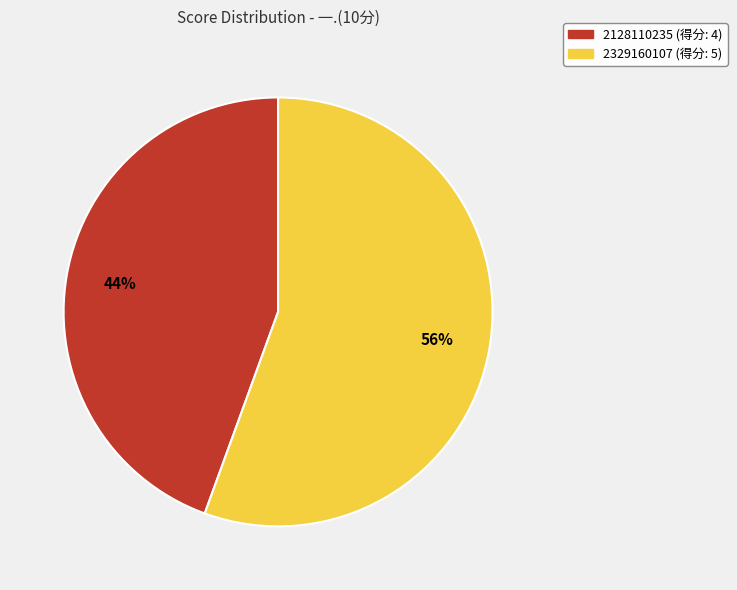

Which has a higher value, 2329160107 or 2128110235?

2329160107